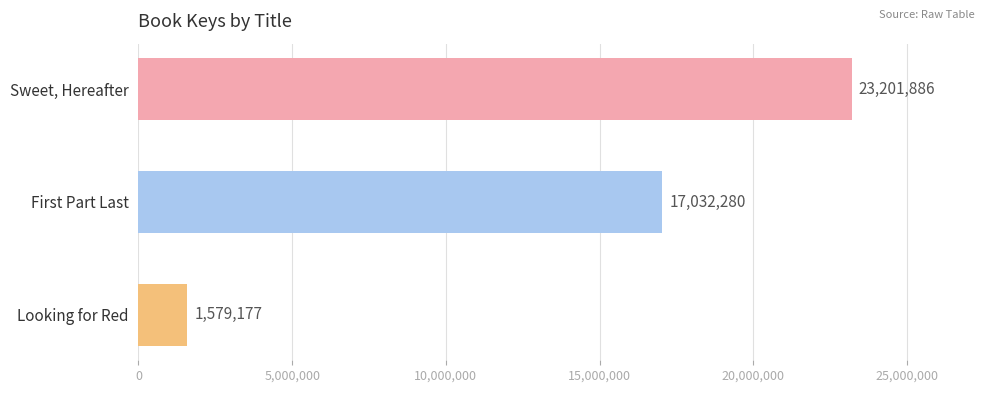

What position from the bottom is First Part Last?

2